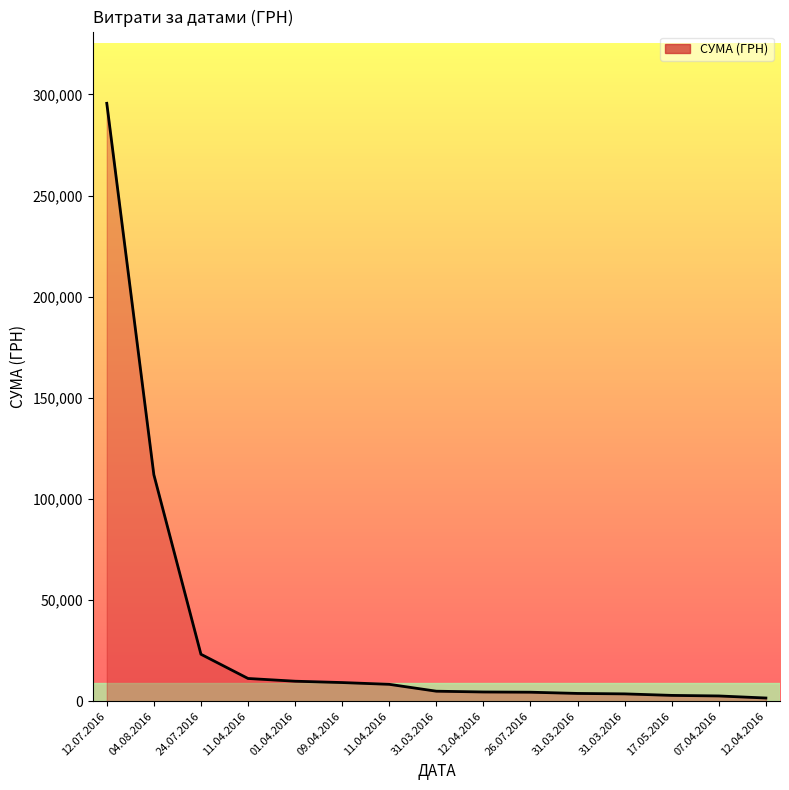

Rank the categories by value from highest to lowest.

12.07.2016, 04.08.2016, 24.07.2016, 11.04.2016, 01.04.2016, 09.04.2016, 11.04.2016, 31.03.2016, 12.04.2016, 26.07.2016, 31.03.2016, 31.03.2016, 17.05.2016, 07.04.2016, 12.04.2016